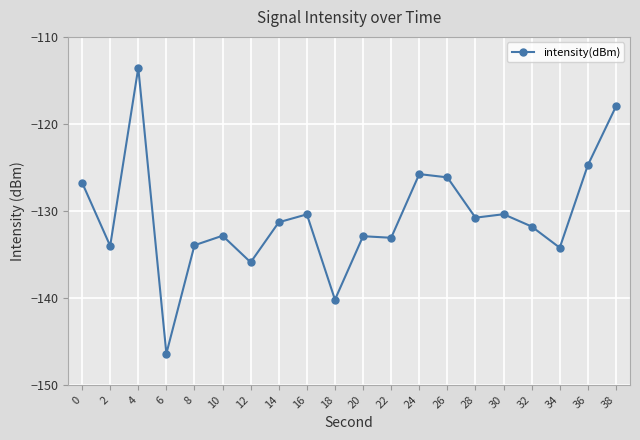

What is the greatest value displayed?

-113.6